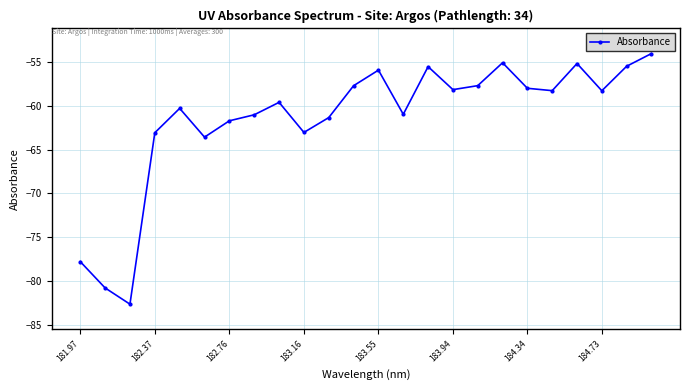

What is the value of the 6th point from the left?

-63.6